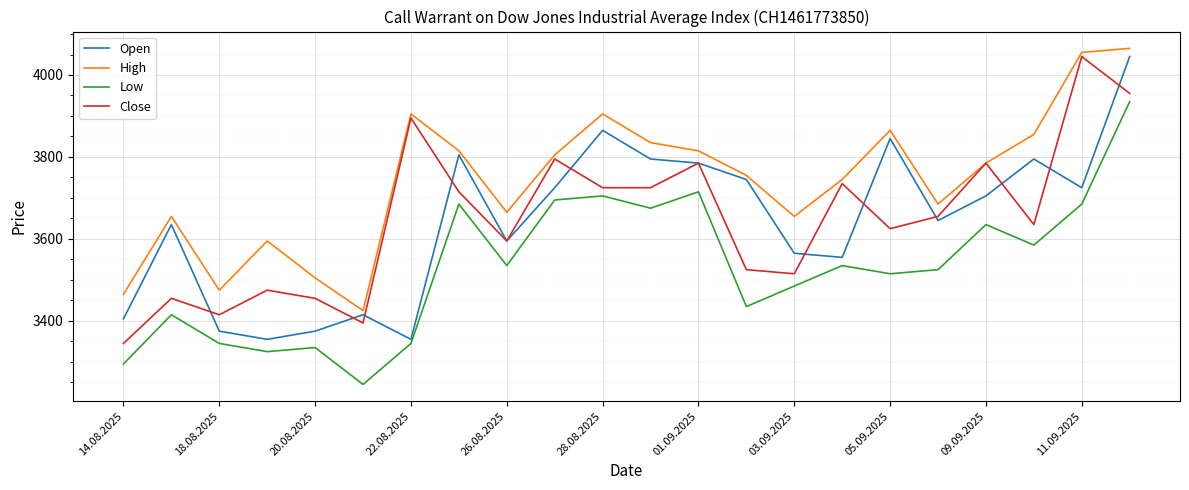

True or false: Close and Low cross at least once.

False